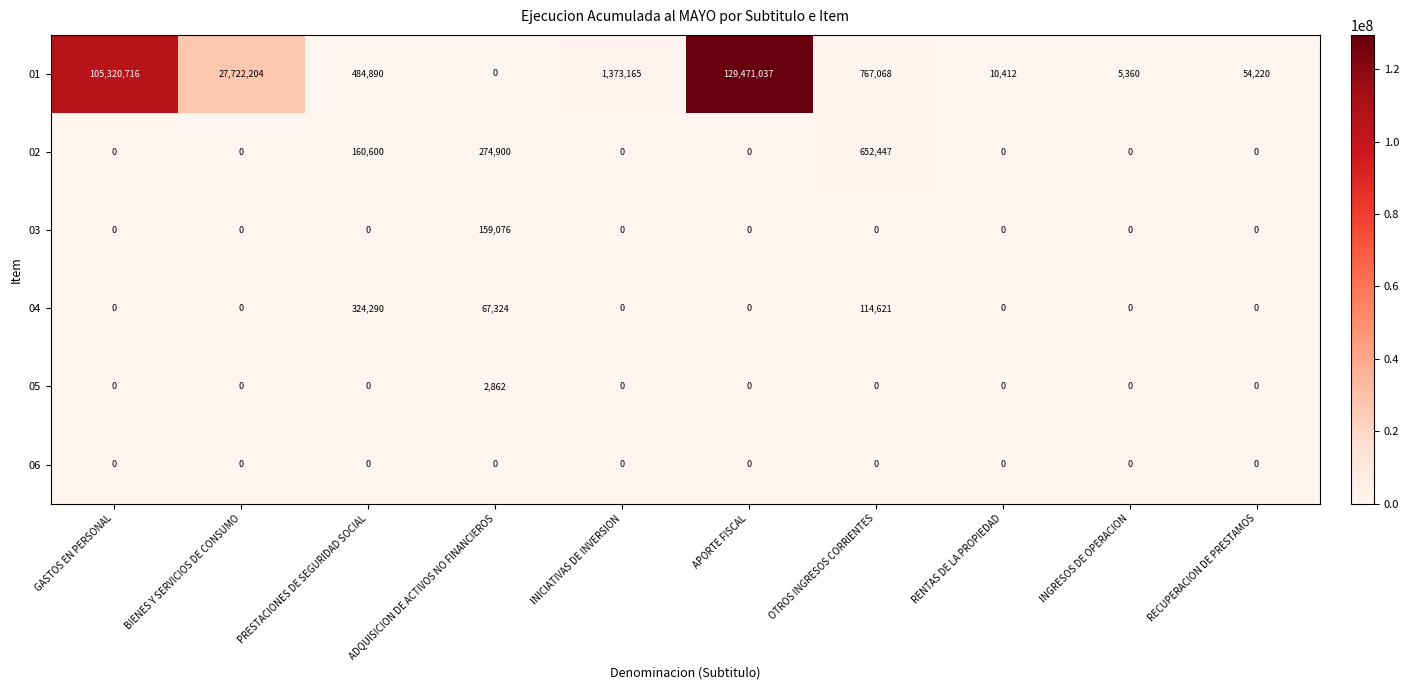

What is the difference between the maximum and second lowest values in the 02 series?

652447